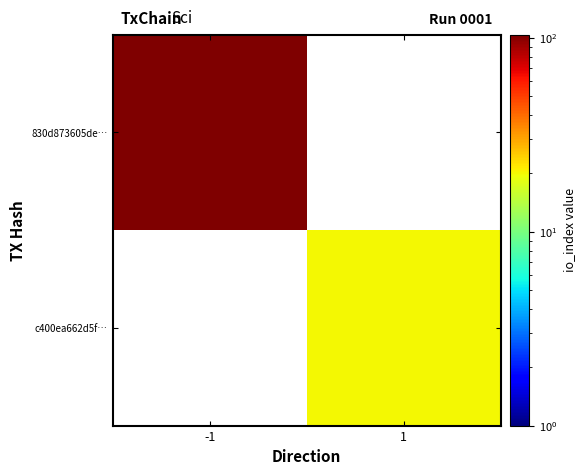

What is the spread (max minus min) of values at -1?

104